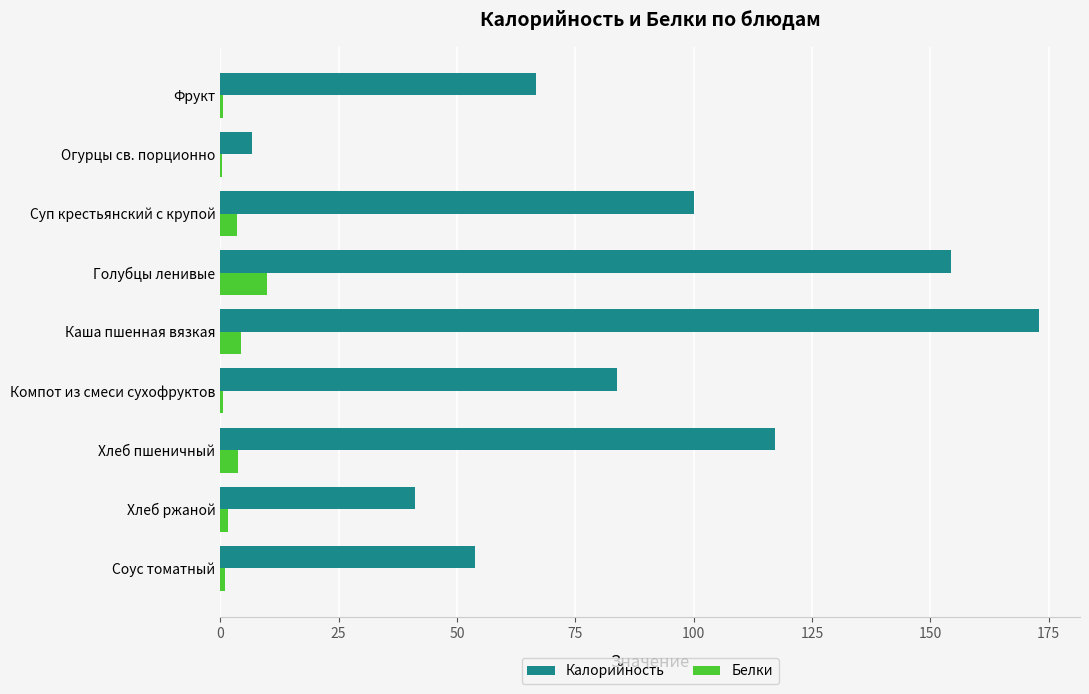

True or false: Калорийность has a value of 172.9 at Каша пшенная вязкая.

True